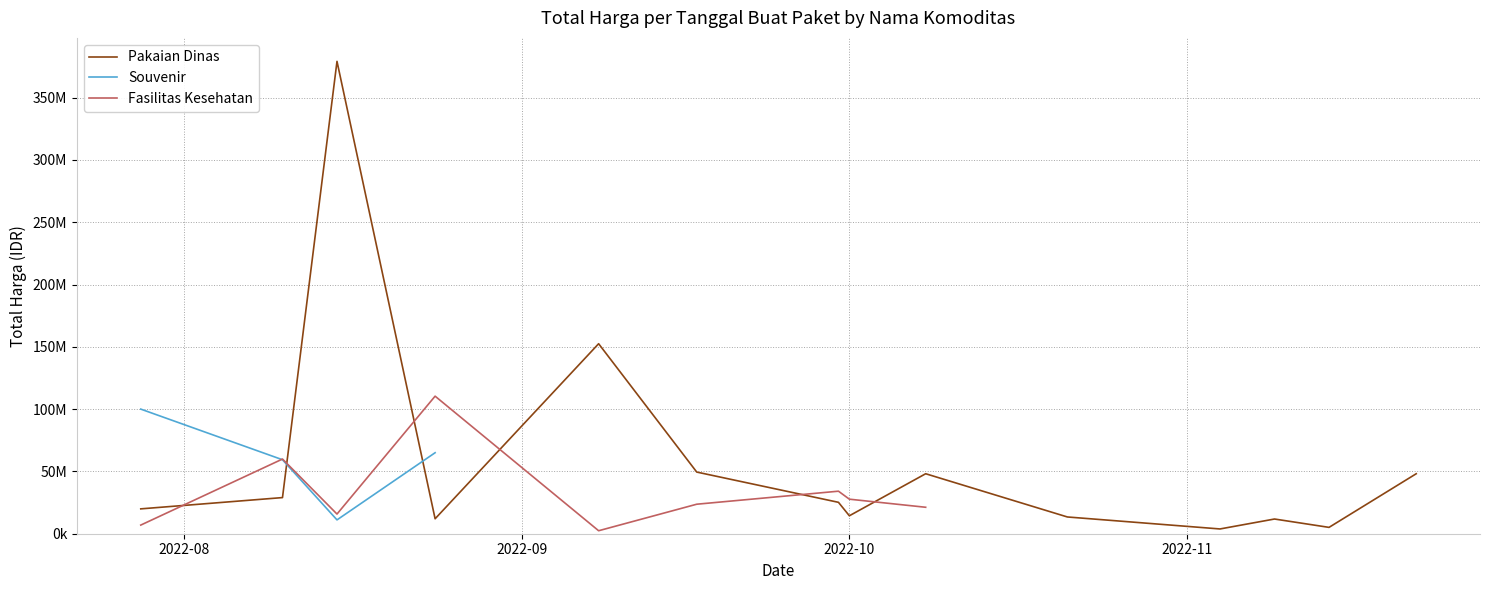

How many values in Souvenir are above zero?

4